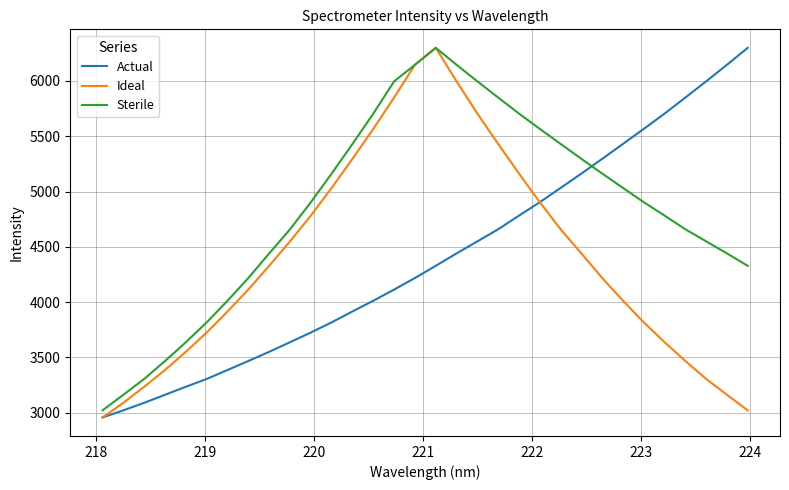

What is the minimum value for Sterile?

3021.5